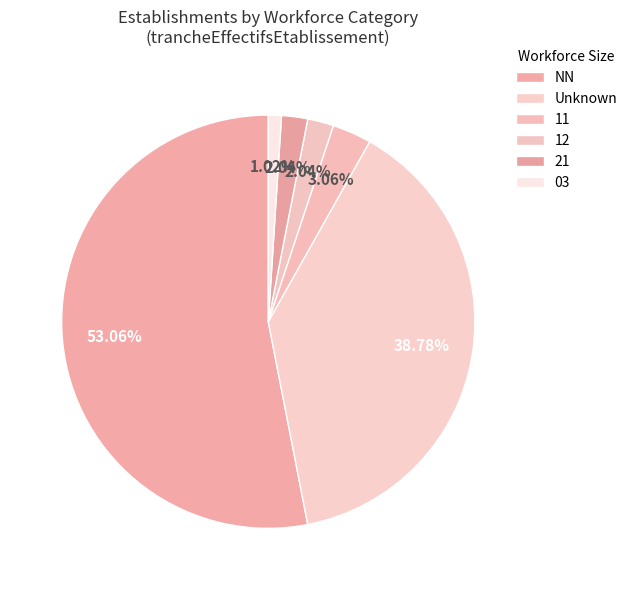

To the nearest percent, what portion does 03 represent?

1%